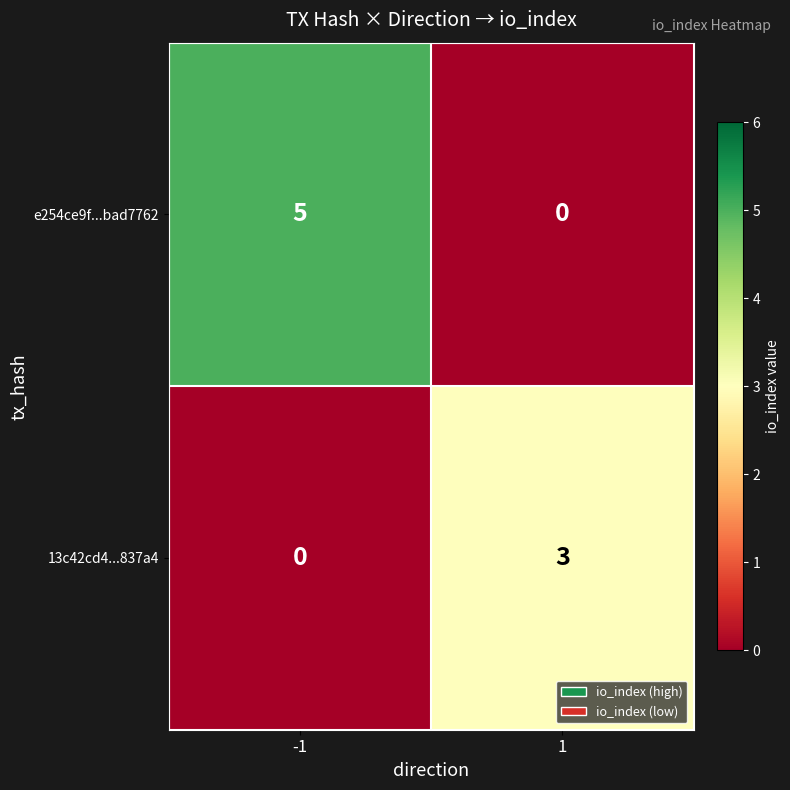

What is the greatest value displayed?

5